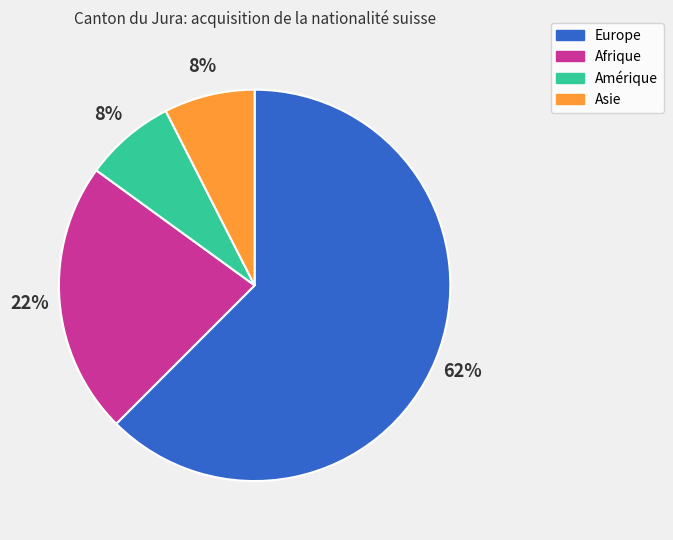

To the nearest percent, what is the difference between the Europe and Afrique slice percentages?

40%